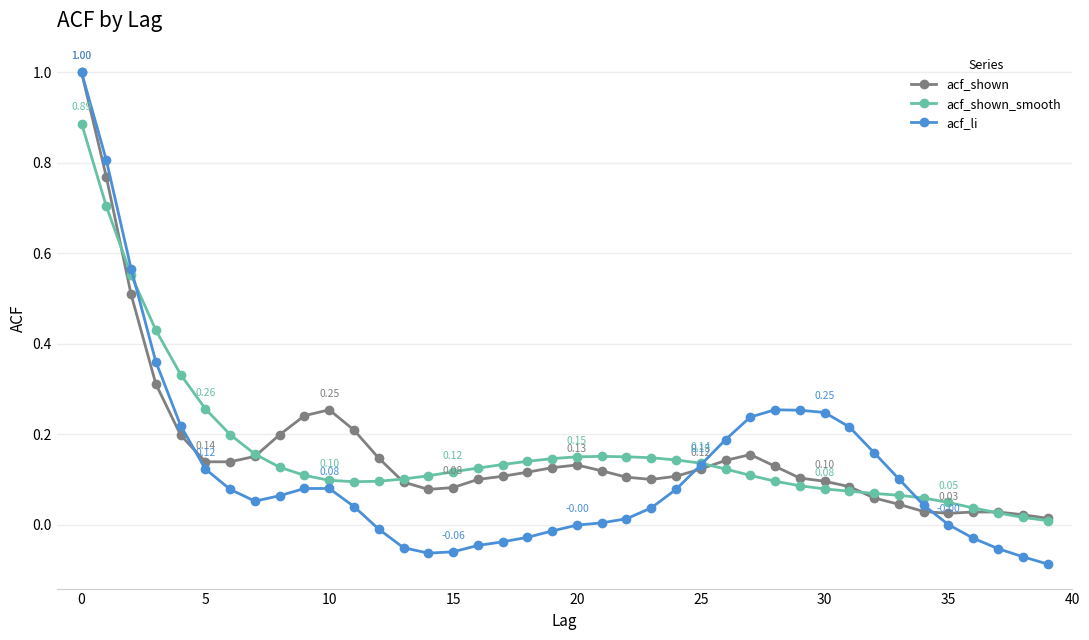

How many lines are shown in the chart?

3